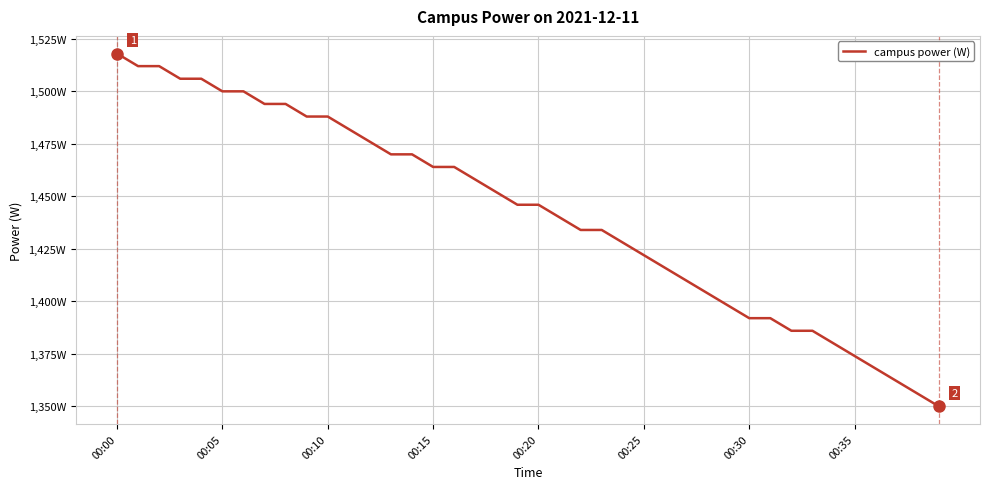

Does the chart have visible grid lines?

Yes